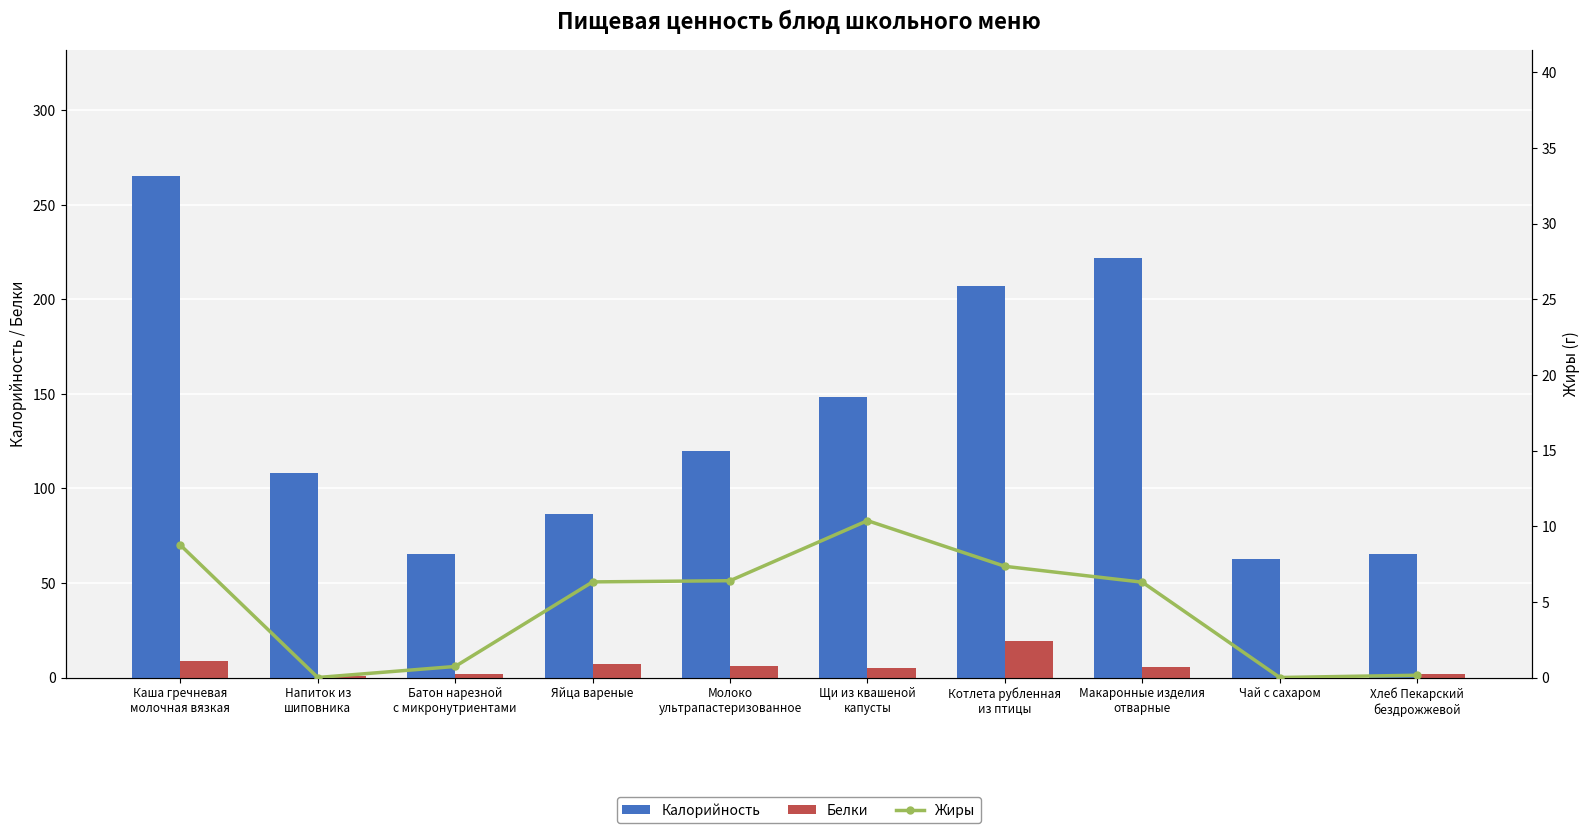

Read the Жиры value at Яйца вареные.

6.3